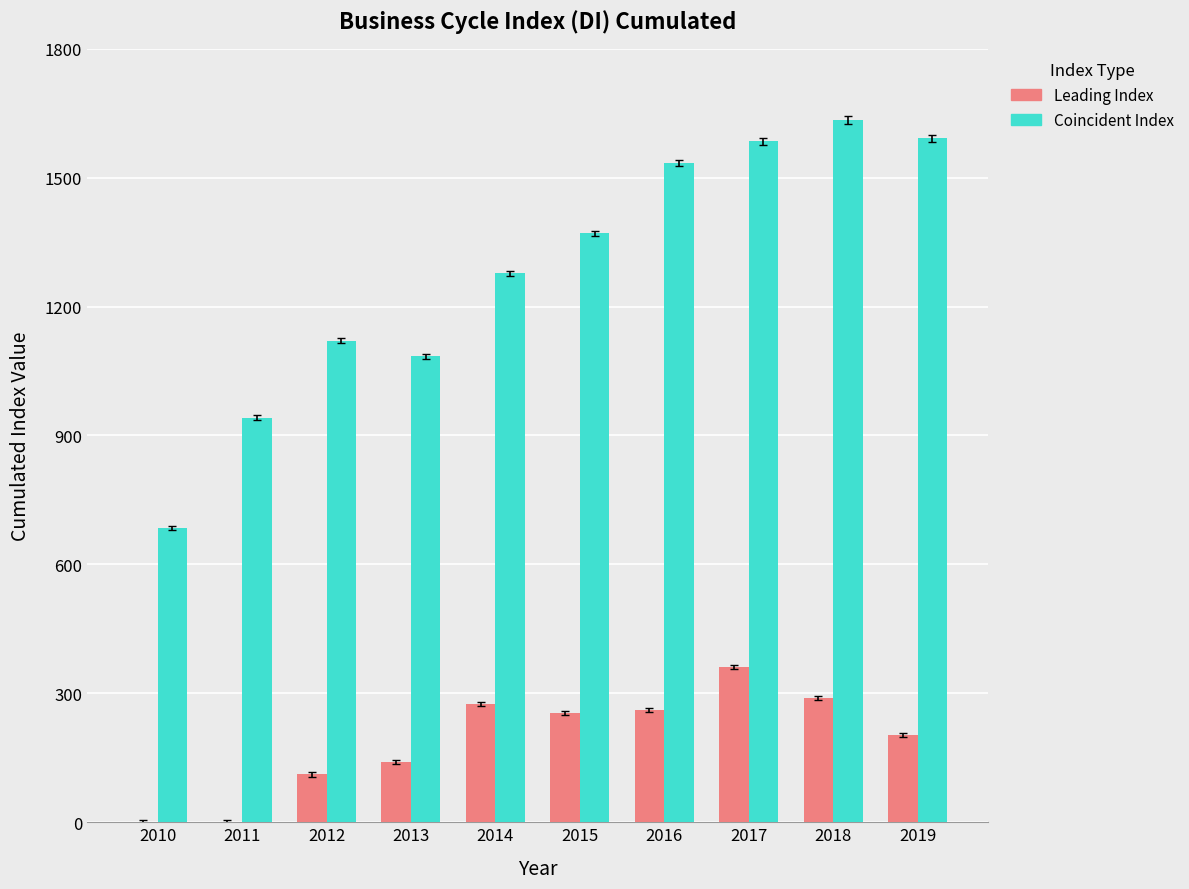

Between 2014 and 2015, which series saw the biggest shift?

Coincident Index